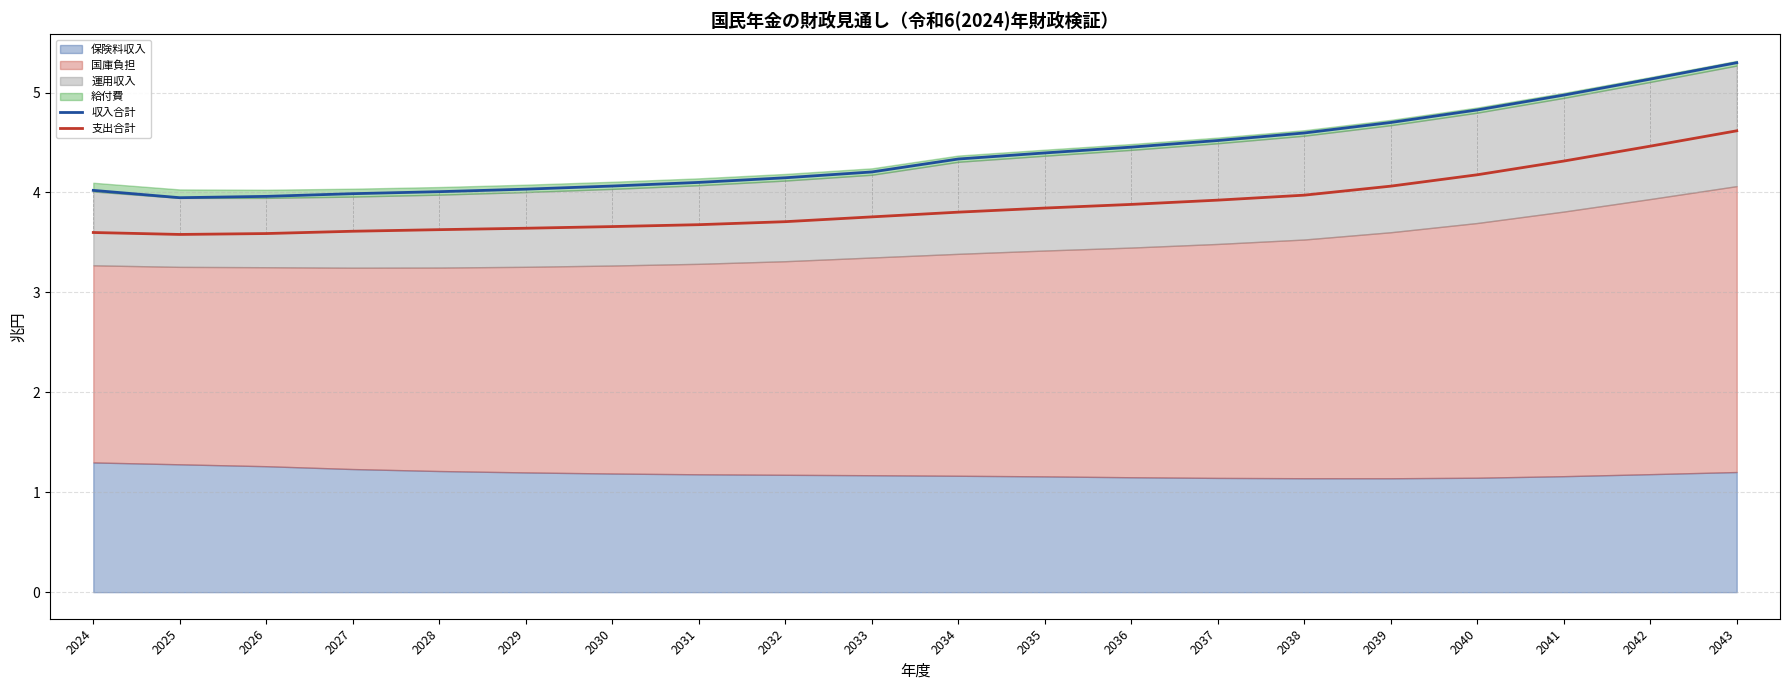

Is the value of 支出合計 at 2035 greater than the value of 収入合計 at 2026?

No